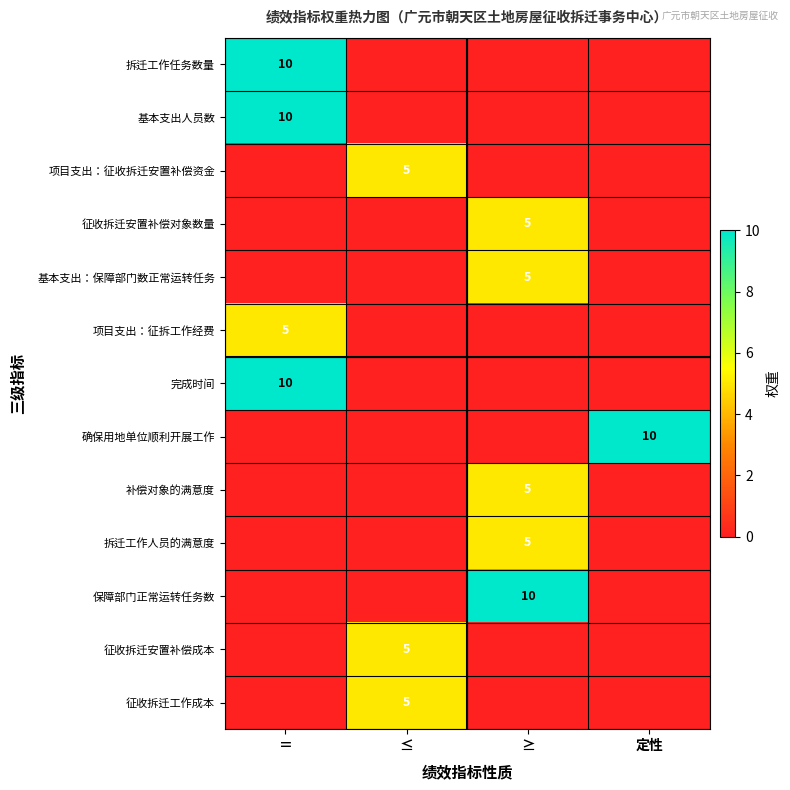

Rank the series at ≤ from highest to lowest value.

项目支出：征收拆迁安置补偿资金, 征收拆迁安置补偿成本, 征收拆迁工作成本, 拆迁工作任务数量, 基本支出人员数, 征收拆迁安置补偿对象数量, 基本支出：保障部门数正常运转任务, 项目支出：征拆工作经费, 完成时间, 确保用地单位顺利开展工作, 补偿对象的满意度, 拆迁工作人员的满意度, 保障部门正常运转任务数